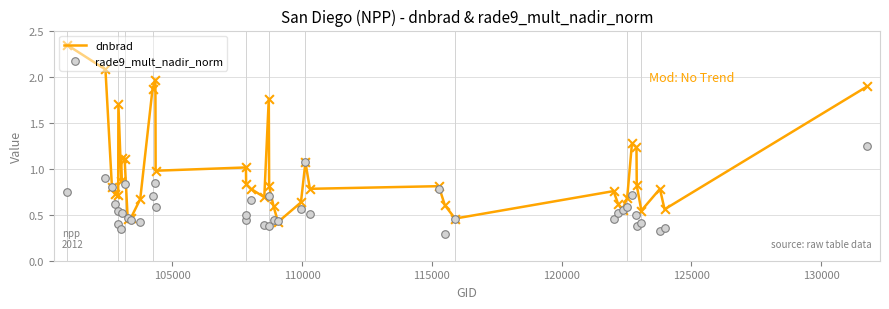

What are all the series names shown in the legend?

dnbrad, rade9_mult_nadir_norm